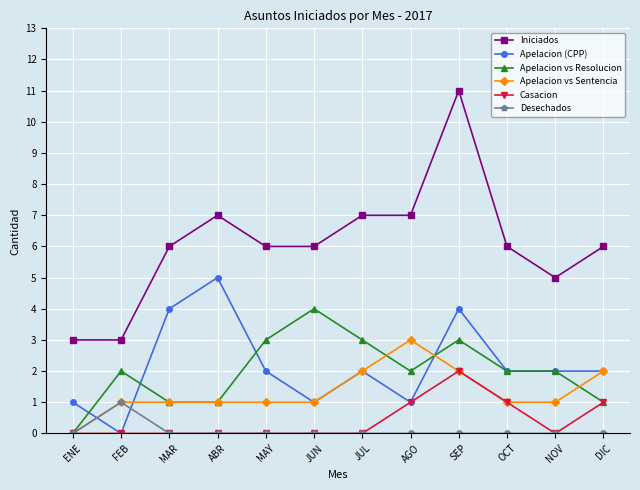

What is the difference between the highest and lowest values at DIC?

6